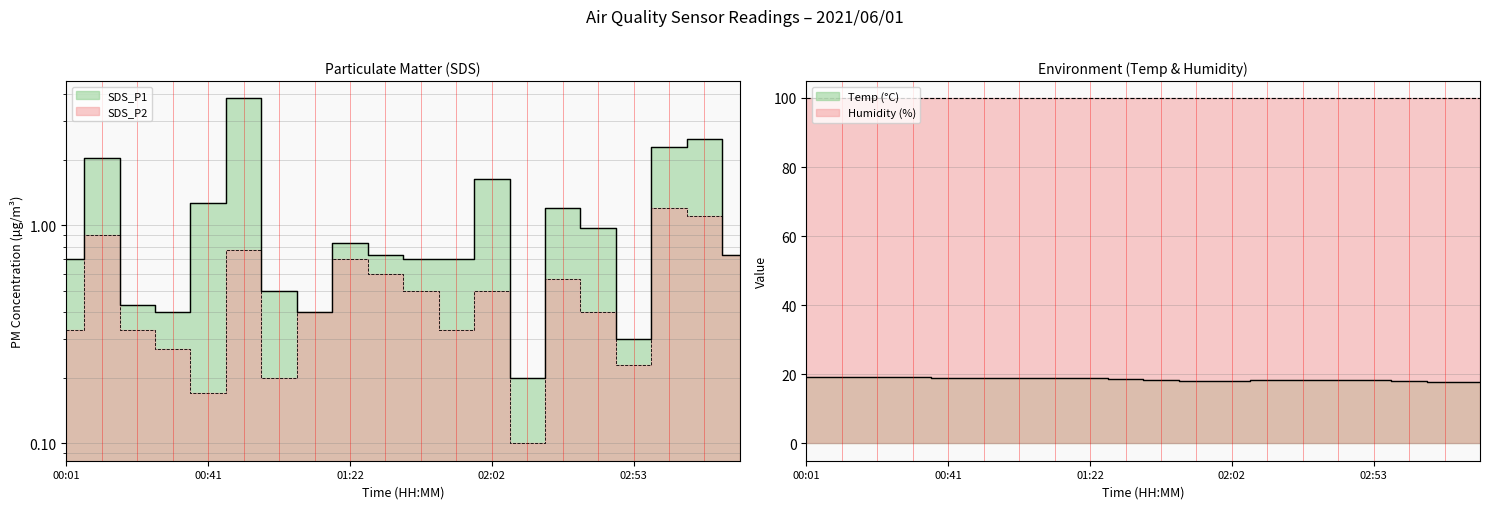

How many values in the Temp series exceed 18?

16